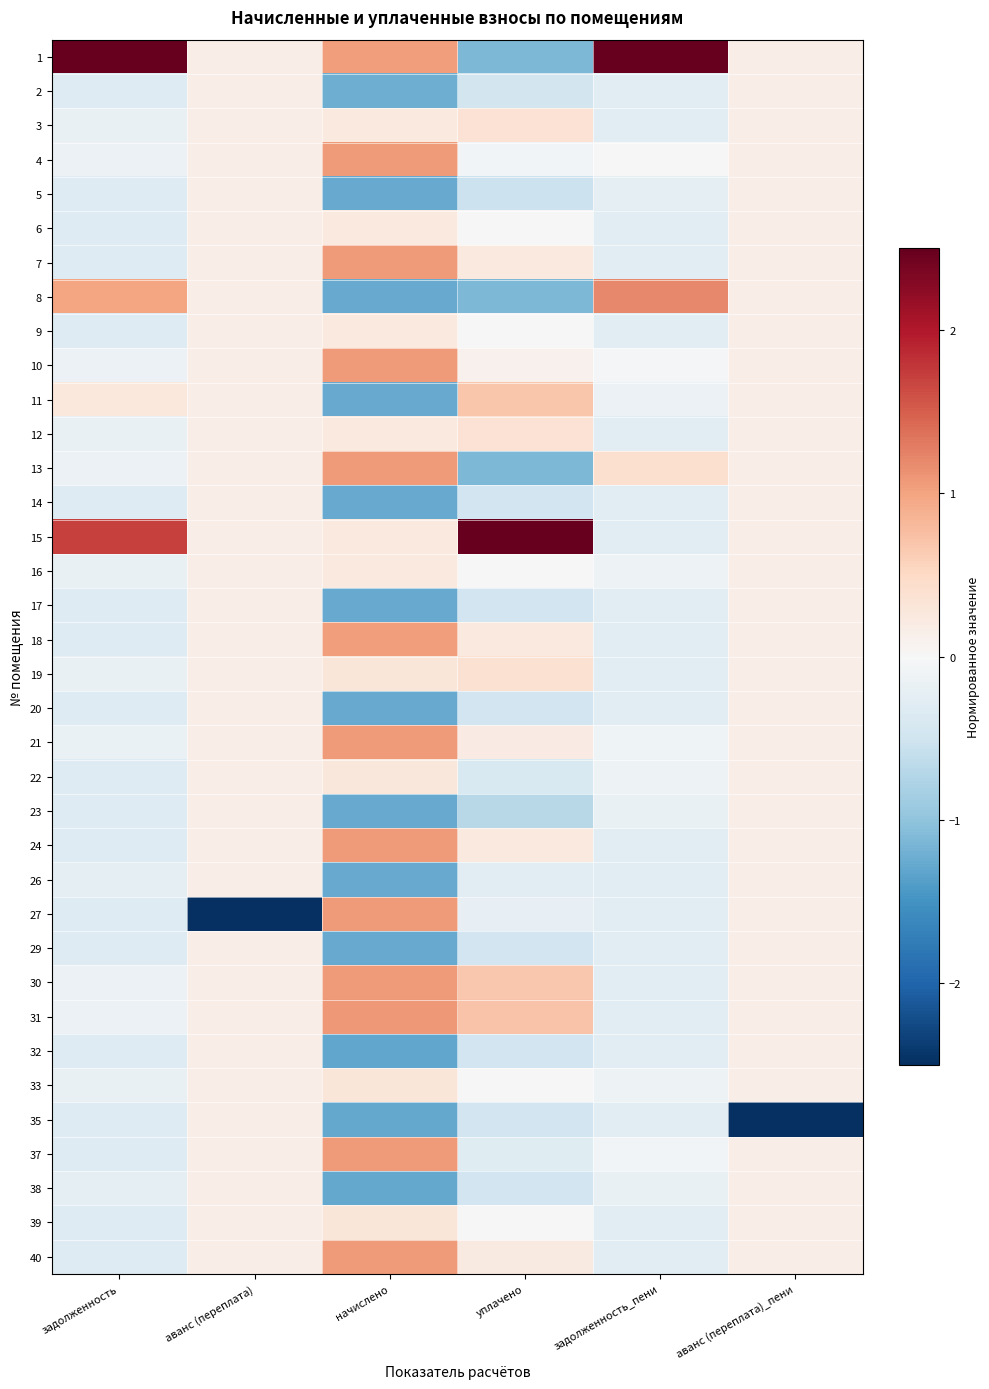

Reading left to right, transcribe all the data shown in this chart.

1: задолженность=5.4	аванс (переплата)=0.2	начислено=1.0	уплачено=-1.1	задолженность_пени=5.7	аванс (переплата)_пени=0.2
2: задолженность=-0.3	аванс (переплата)=0.2	начислено=-1.2	уплачено=-0.5	задолженность_пени=-0.3	аванс (переплата)_пени=0.2
3: задолженность=-0.2	аванс (переплата)=0.2	начислено=0.3	уплачено=0.4	задолженность_пени=-0.3	аванс (переплата)_пени=0.2
4: задолженность=-0.1	аванс (переплата)=0.2	начислено=1.1	уплачено=-0.1	задолженность_пени=0.0	аванс (переплата)_пени=0.2
5: задолженность=-0.3	аванс (переплата)=0.2	начислено=-1.3	уплачено=-0.5	задолженность_пени=-0.2	аванс (переплата)_пени=0.2
6: задолженность=-0.3	аванс (переплата)=0.2	начислено=0.2	уплачено=-0.0	задолженность_пени=-0.3	аванс (переплата)_пени=0.2
7: задолженность=-0.3	аванс (переплата)=0.2	начислено=1.1	уплачено=0.2	задолженность_пени=-0.3	аванс (переплата)_пени=0.2
8: задолженность=1.0	аванс (переплата)=0.2	начислено=-1.3	уплачено=-1.1	задолженность_пени=1.2	аванс (переплата)_пени=0.2
9: задолженность=-0.3	аванс (переплата)=0.2	начислено=0.2	уплачено=-0.0	задолженность_пени=-0.3	аванс (переплата)_пени=0.2
10: задолженность=-0.1	аванс (переплата)=0.2	начислено=1.1	уплачено=0.1	задолженность_пени=-0.1	аванс (переплата)_пени=0.2
11: задолженность=0.3	аванс (переплата)=0.2	начислено=-1.3	уплачено=0.7	задолженность_пени=-0.1	аванс (переплата)_пени=0.2
12: задолженность=-0.2	аванс (переплата)=0.2	начислено=0.2	уплачено=0.4	задолженность_пени=-0.3	аванс (переплата)_пени=0.2
13: задолженность=-0.1	аванс (переплата)=0.2	начислено=1.1	уплачено=-1.1	задолженность_пени=0.4	аванс (переплата)_пени=0.2
14: задолженность=-0.3	аванс (переплата)=0.2	начислено=-1.3	уплачено=-0.5	задолженность_пени=-0.3	аванс (переплата)_пени=0.2
15: задолженность=1.7	аванс (переплата)=0.2	начислено=0.2	уплачено=5.2	задолженность_пени=-0.3	аванс (переплата)_пени=0.2
16: задолженность=-0.2	аванс (переплата)=0.2	начислено=0.2	уплачено=-0.0	задолженность_пени=-0.1	аванс (переплата)_пени=0.2
17: задолженность=-0.3	аванс (переплата)=0.2	начислено=-1.3	уплачено=-0.5	задолженность_пени=-0.3	аванс (переплата)_пени=0.2
18: задолженность=-0.3	аванс (переплата)=0.2	начислено=1.1	уплачено=0.2	задолженность_пени=-0.3	аванс (переплата)_пени=0.2
19: задолженность=-0.2	аванс (переплата)=0.2	начислено=0.3	уплачено=0.4	задолженность_пени=-0.3	аванс (переплата)_пени=0.2
20: задолженность=-0.3	аванс (переплата)=0.2	начислено=-1.3	уплачено=-0.5	задолженность_пени=-0.3	аванс (переплата)_пени=0.2
21: задолженность=-0.2	аванс (переплата)=0.2	начислено=1.1	уплачено=0.2	задолженность_пени=-0.1	аванс (переплата)_пени=0.2
22: задолженность=-0.3	аванс (переплата)=0.2	начислено=0.3	уплачено=-0.4	задолженность_пени=-0.1	аванс (переплата)_пени=0.2
23: задолженность=-0.3	аванс (переплата)=0.2	начислено=-1.3	уплачено=-0.7	задолженность_пени=-0.2	аванс (переплата)_пени=0.2
24: задолженность=-0.3	аванс (переплата)=0.2	начислено=1.1	уплачено=0.2	задолженность_пени=-0.3	аванс (переплата)_пени=0.2
26: задолженность=-0.2	аванс (переплата)=0.2	начислено=-1.3	уплачено=-0.3	задолженность_пени=-0.3	аванс (переплата)_пени=0.2
27: задолженность=-0.3	аванс (переплата)=-5.9	начислено=1.1	уплачено=-0.2	задолженность_пени=-0.3	аванс (переплата)_пени=0.2
29: задолженность=-0.3	аванс (переплата)=0.2	начислено=-1.3	уплачено=-0.5	задолженность_пени=-0.3	аванс (переплата)_пени=0.2
30: задолженность=-0.1	аванс (переплата)=0.2	начислено=1.1	уплачено=0.7	задолженность_пени=-0.3	аванс (переплата)_пени=0.2
31: задолженность=-0.1	аванс (переплата)=0.2	начислено=1.1	уплачено=0.7	задолженность_пени=-0.3	аванс (переплата)_пени=0.2
32: задолженность=-0.3	аванс (переплата)=0.2	начислено=-1.3	уплачено=-0.5	задолженность_пени=-0.3	аванс (переплата)_пени=0.2
33: задолженность=-0.2	аванс (переплата)=0.2	начислено=0.3	уплачено=0.0	задолженность_пени=-0.1	аванс (переплата)_пени=0.2
35: задолженность=-0.3	аванс (переплата)=0.2	начислено=-1.3	уплачено=-0.5	задолженность_пени=-0.3	аванс (переплата)_пени=-5.9
37: задолженность=-0.3	аванс (переплата)=0.2	начислено=1.1	уплачено=-0.3	задолженность_пени=-0.1	аванс (переплата)_пени=0.2
38: задолженность=-0.2	аванс (переплата)=0.2	начислено=-1.3	уплачено=-0.5	задолженность_пени=-0.2	аванс (переплата)_пени=0.2
39: задолженность=-0.3	аванс (переплата)=0.2	начислено=0.3	уплачено=0.0	задолженность_пени=-0.3	аванс (переплата)_пени=0.2
40: задолженность=-0.3	аванс (переплата)=0.2	начислено=1.1	уплачено=0.2	задолженность_пени=-0.3	аванс (переплата)_пени=0.2